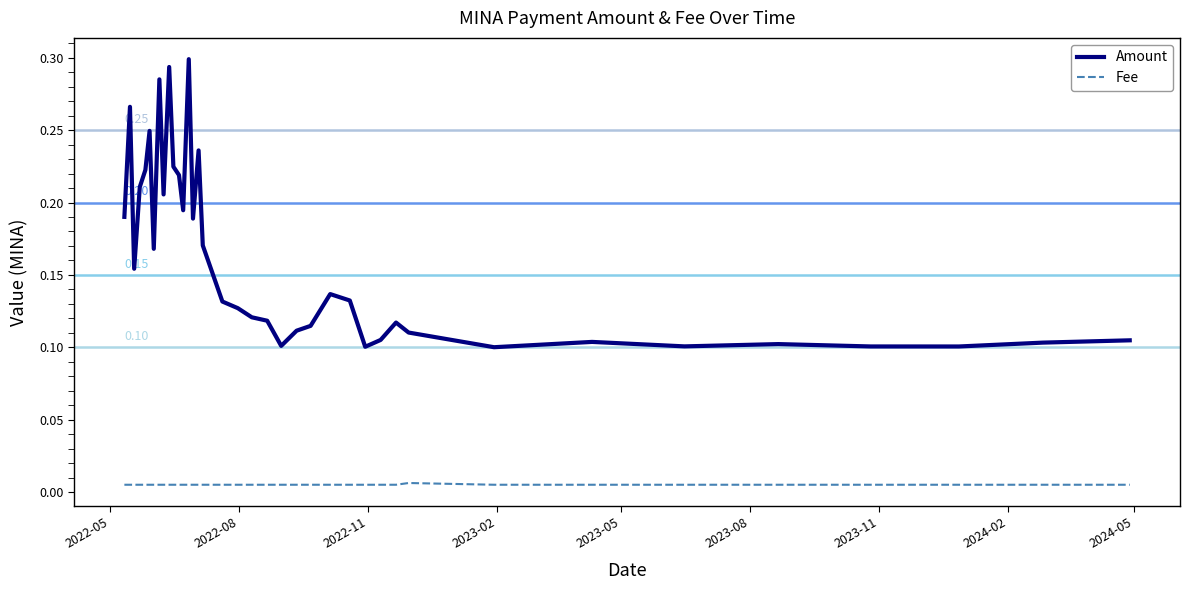

Which series has the largest total across all categories?

Amount